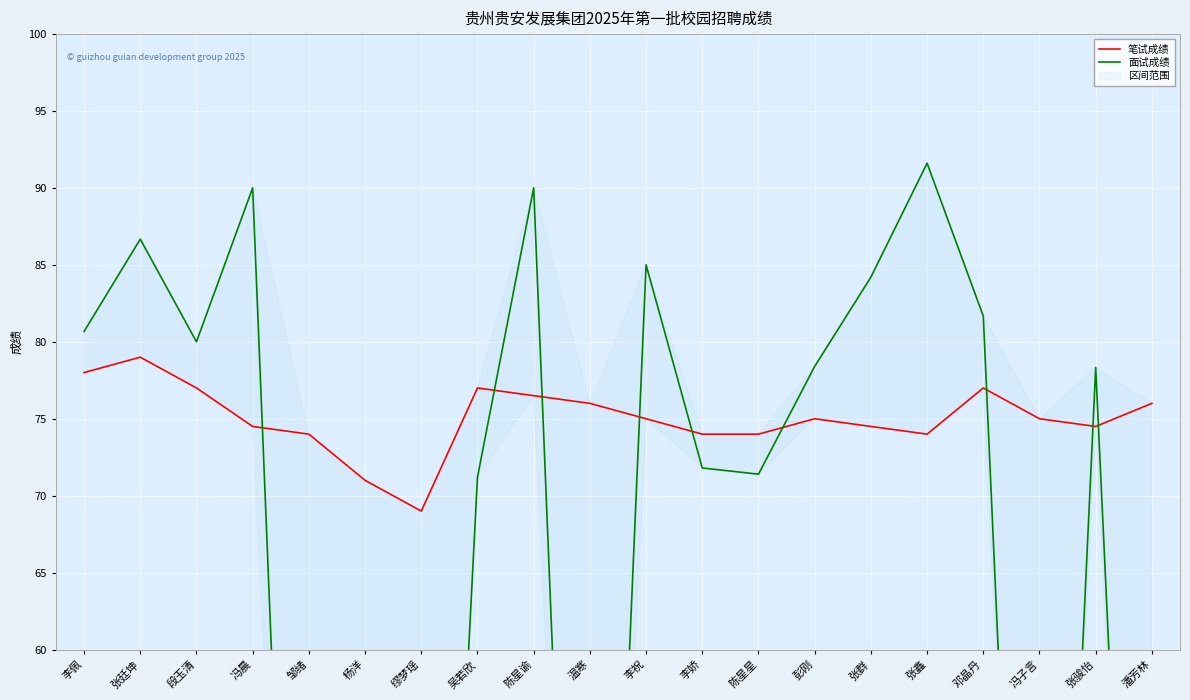

At how many categories does at least one series exceed 53?

20